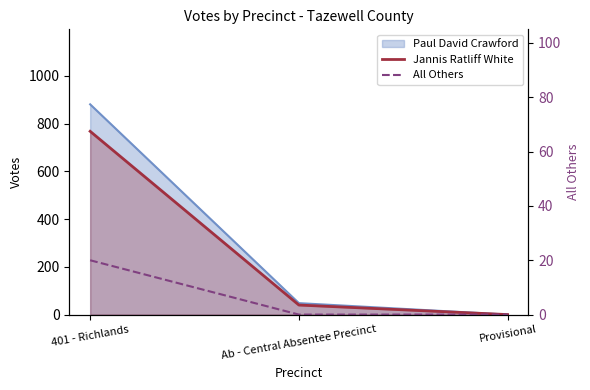

Which has a higher value, Ab - Central Absentee Precinct or 401 - Richlands?

401 - Richlands